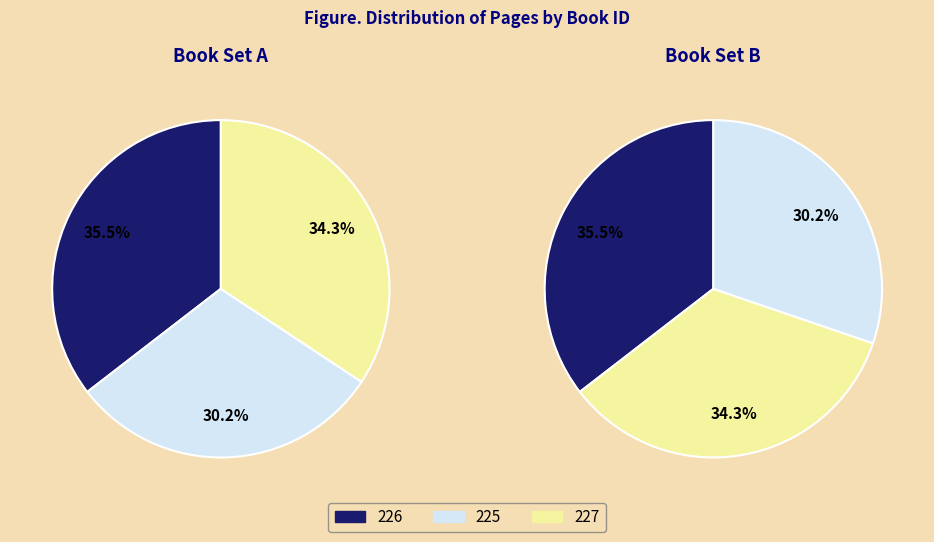

Which has a higher value, 225 or 226?

226